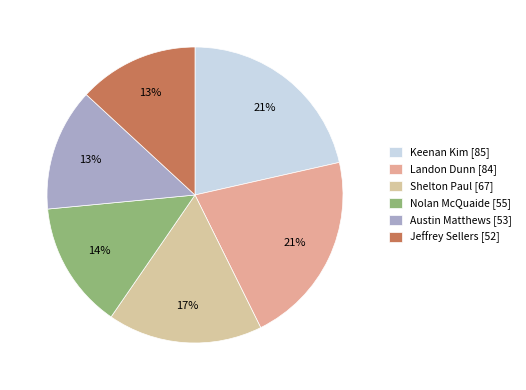

How many slices are in this pie chart?

6